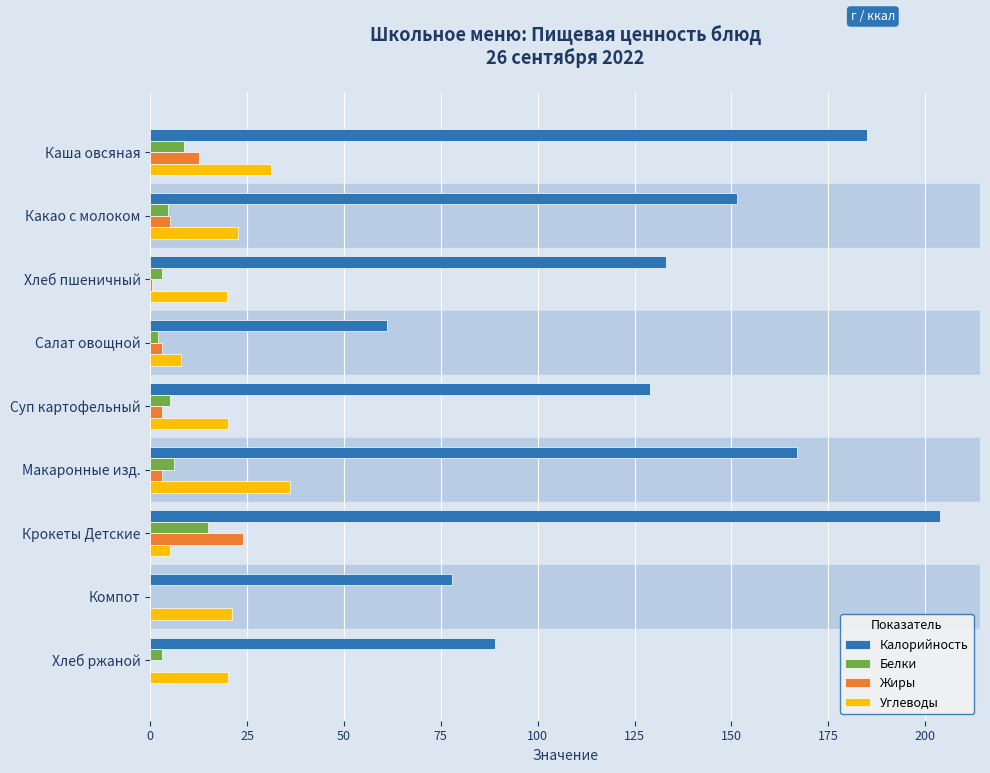

Which series has the largest total across all categories?

Калорийность